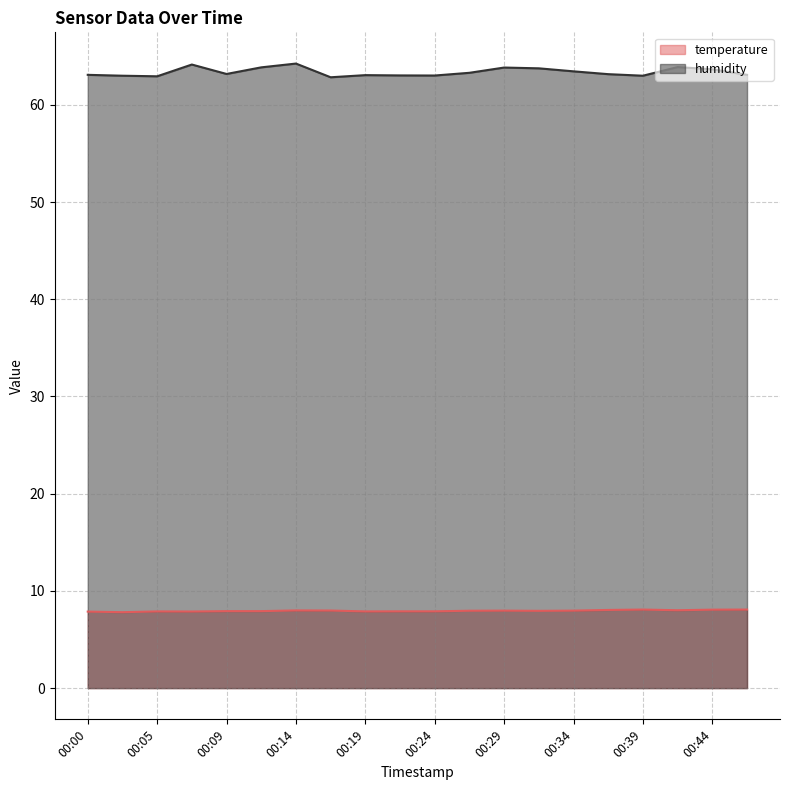

Which has a higher value, 00:14 or 00:27?

00:14